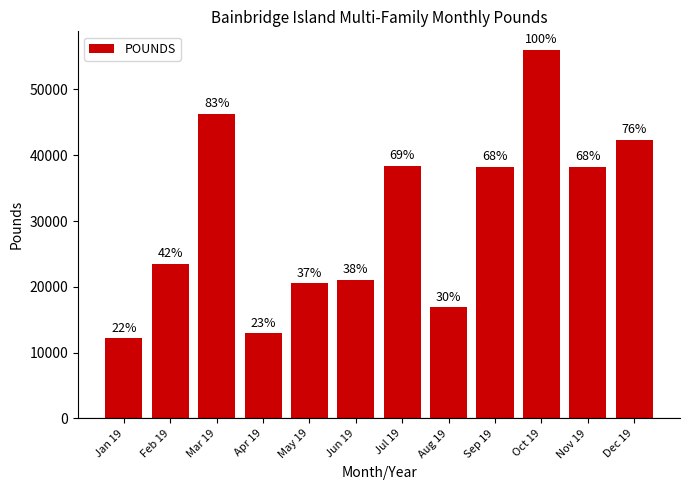

Rank the categories by value from lowest to highest.

Jan 19, Apr 19, Aug 19, May 19, Jun 19, Feb 19, Nov 19, Sep 19, Jul 19, Dec 19, Mar 19, Oct 19